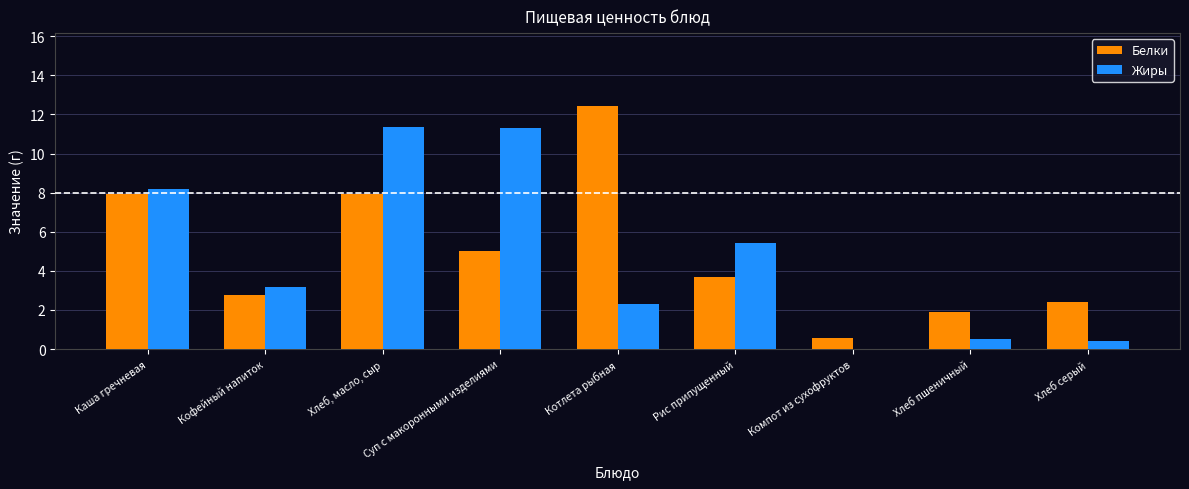

Which series has the largest total across all categories?

Белки